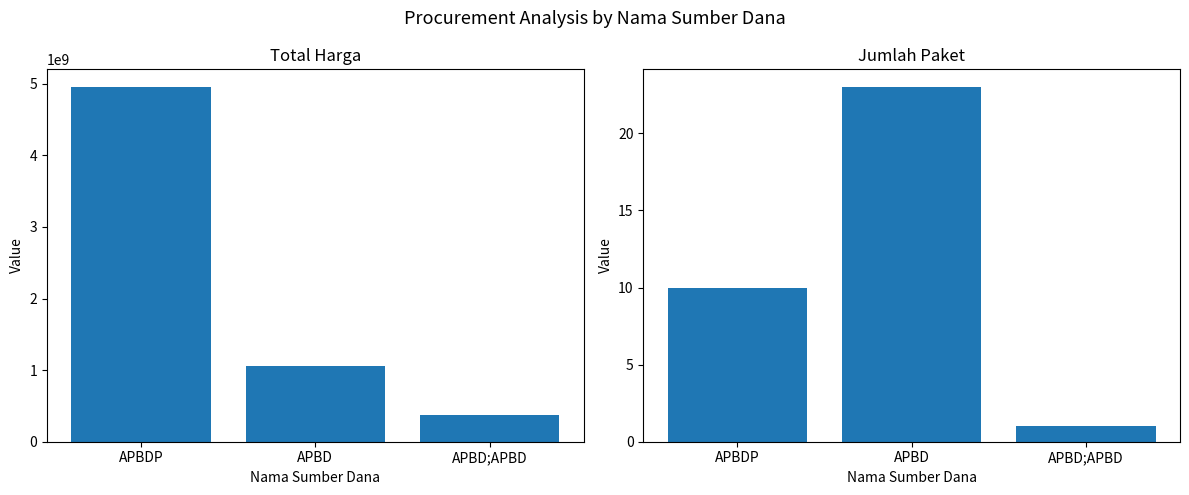

Rank the categories by Total Harga value from highest to lowest.

APBDP, APBD, APBD;APBD